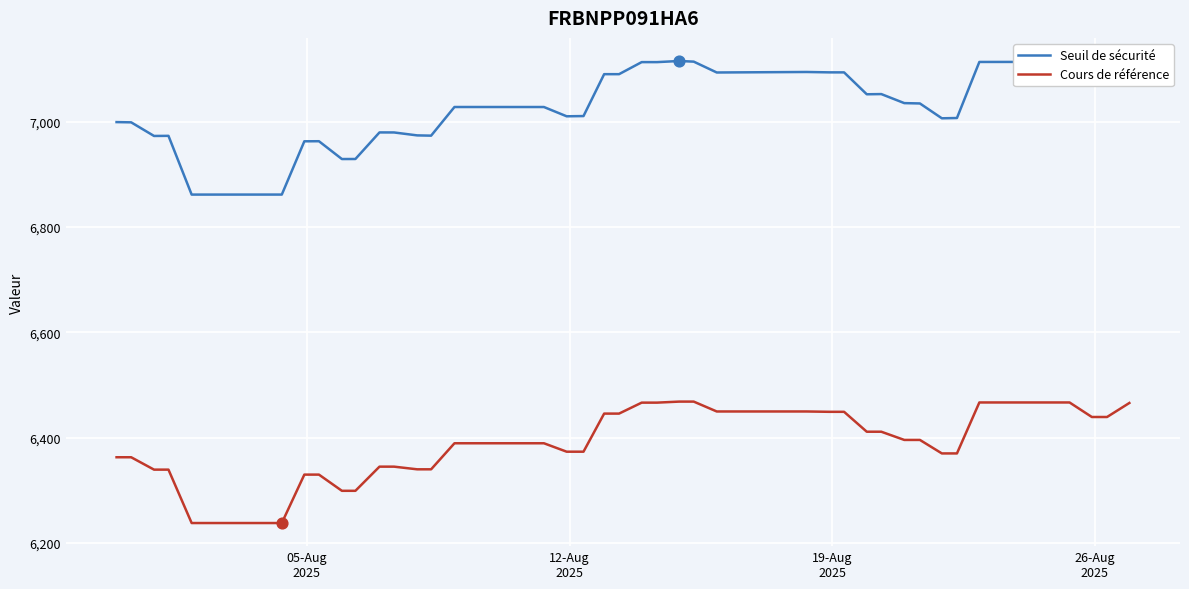

What are all the series names shown in the legend?

Seuil de sécurité, Cours de référence